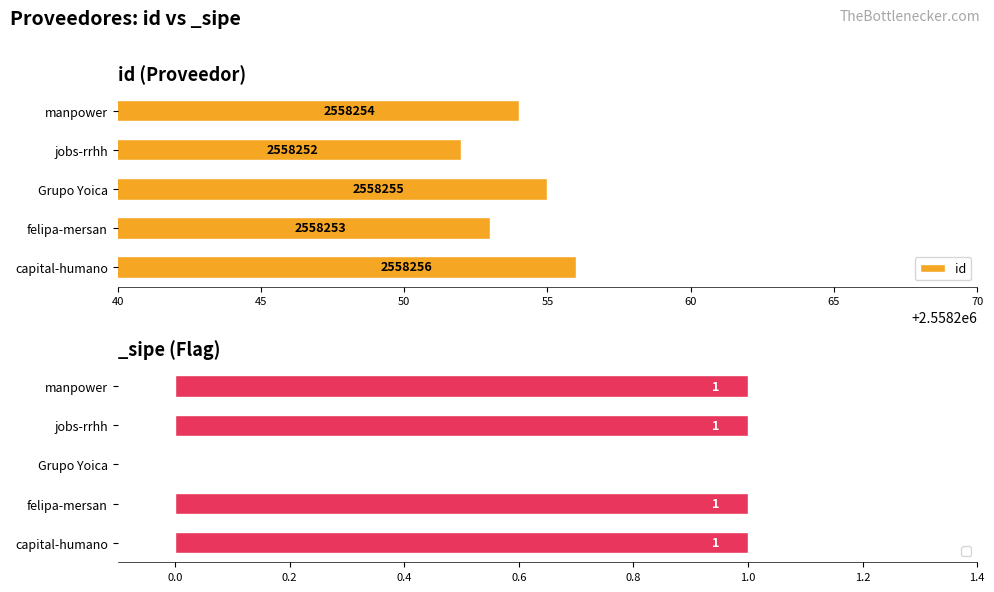

Rank the categories by id value from lowest to highest.

jobs-rrhh, felipa-mersan, manpower, Grupo Yoica, capital-humano